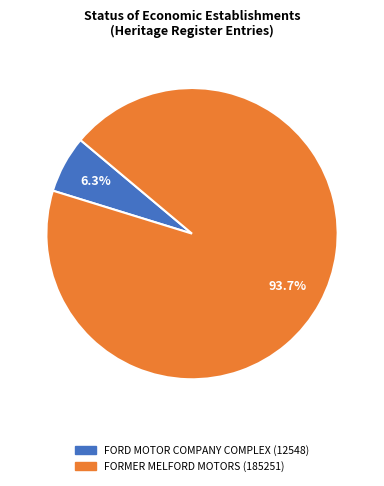

Does any single category account for the majority?

Yes